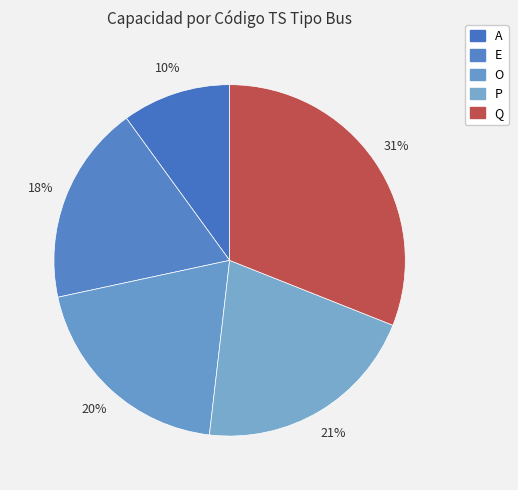

To the nearest percent, what is the combined percentage of P and A?

31%